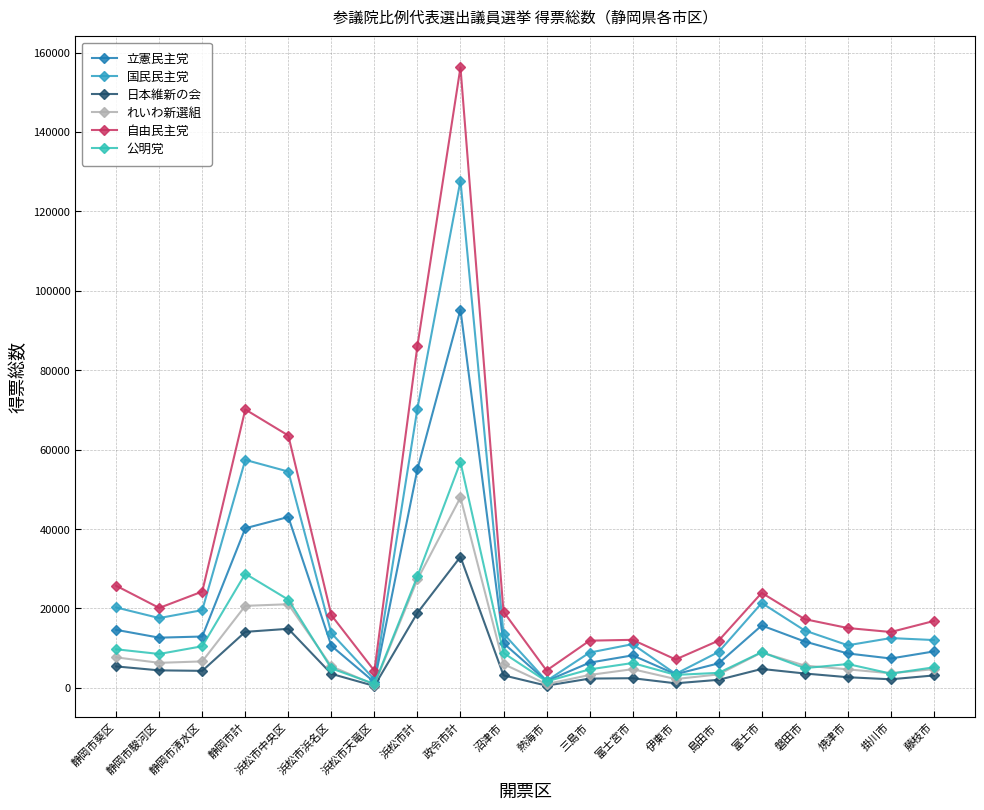

How many data points in 立憲民主党 are less than 11252?

10